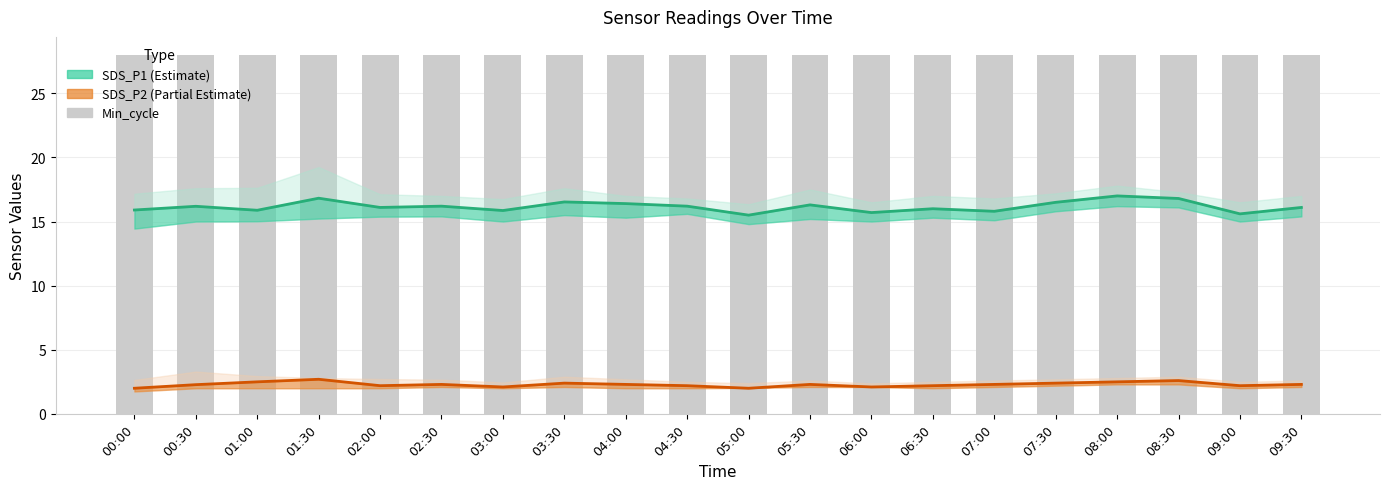

True or false: SDS_P1 (Estimate) has a value of 16.5 at 03:30.

True